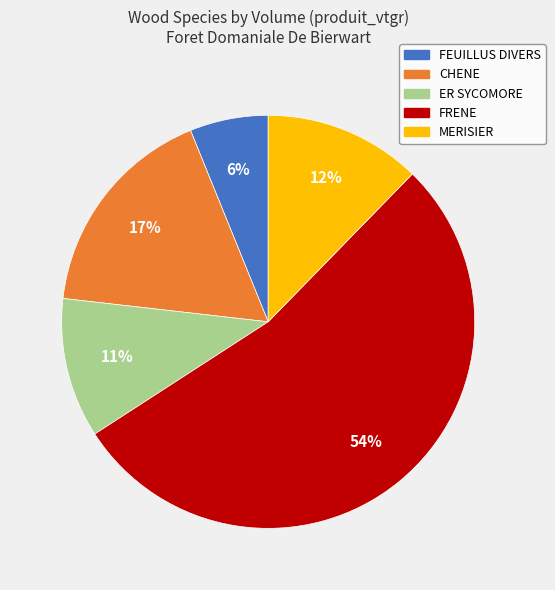

To the nearest percent, what is the average slice percentage?

20%